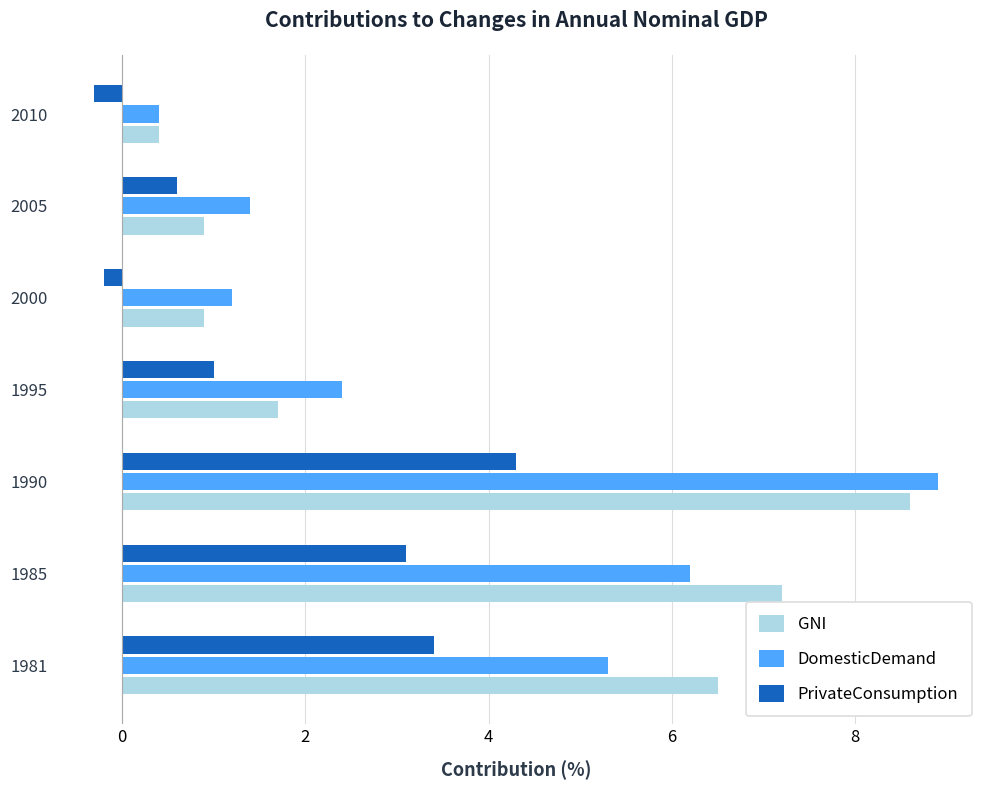

Which series has the widest spread of values?

DomesticDemand